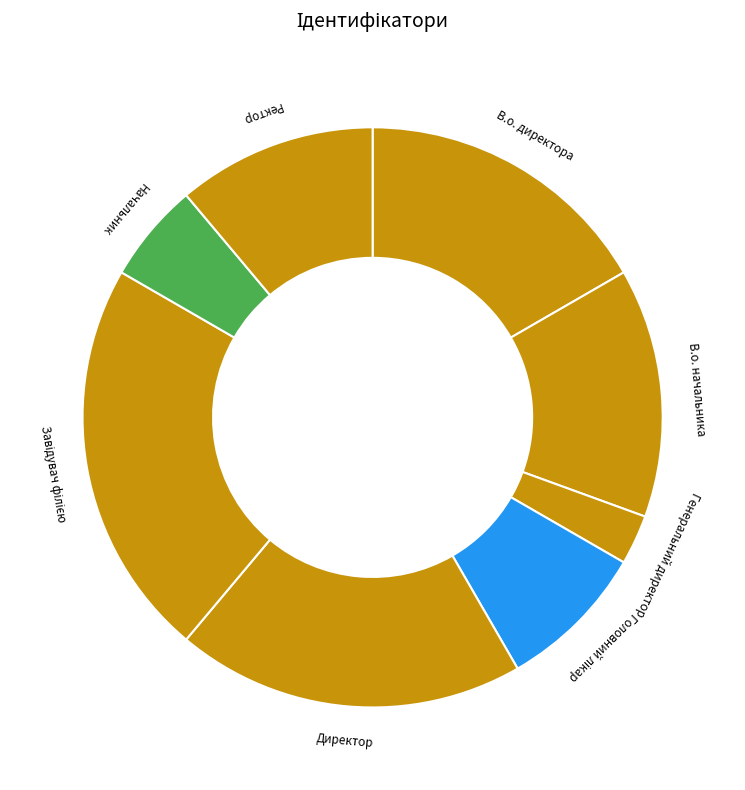

Is there a majority slice in this chart?

No